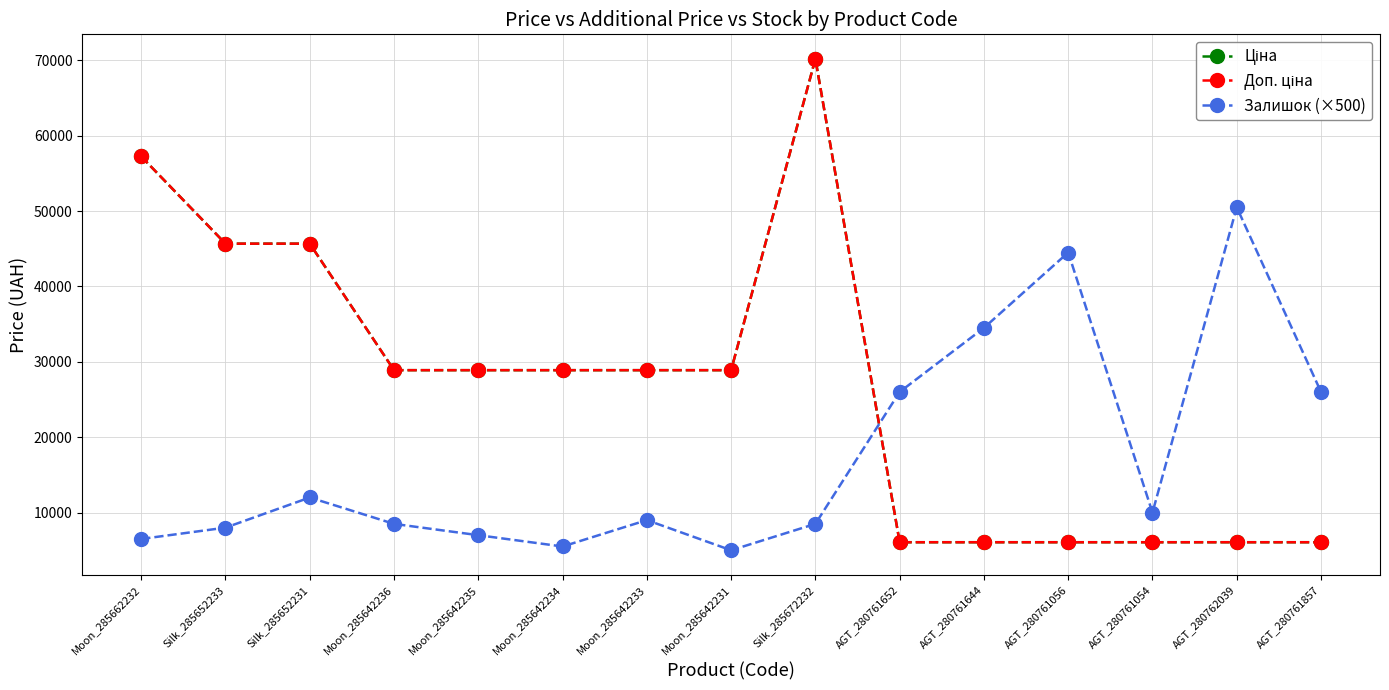

Rank the series by their maximum value, from highest to lowest.

Ціна, Доп. ціна, Залишок (×500)